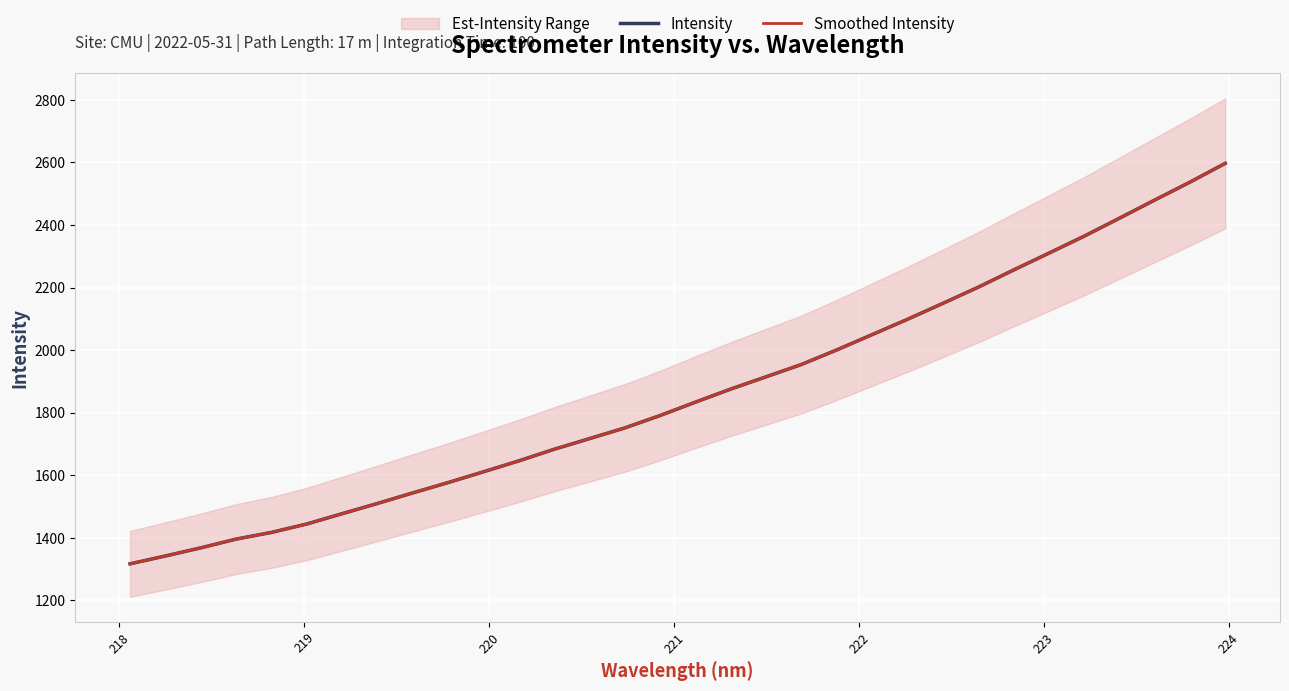

List the series in order of their overall mean, lowest first.

Intensity, Smoothed Intensity